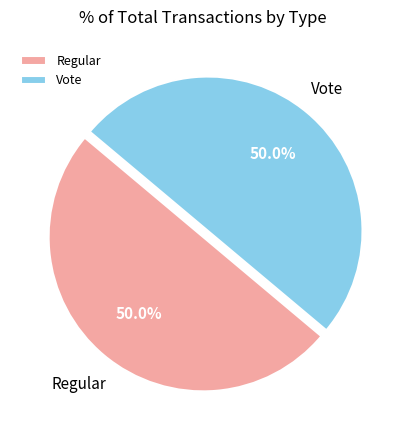

How much of the chart is everything except Regular?

50.0%